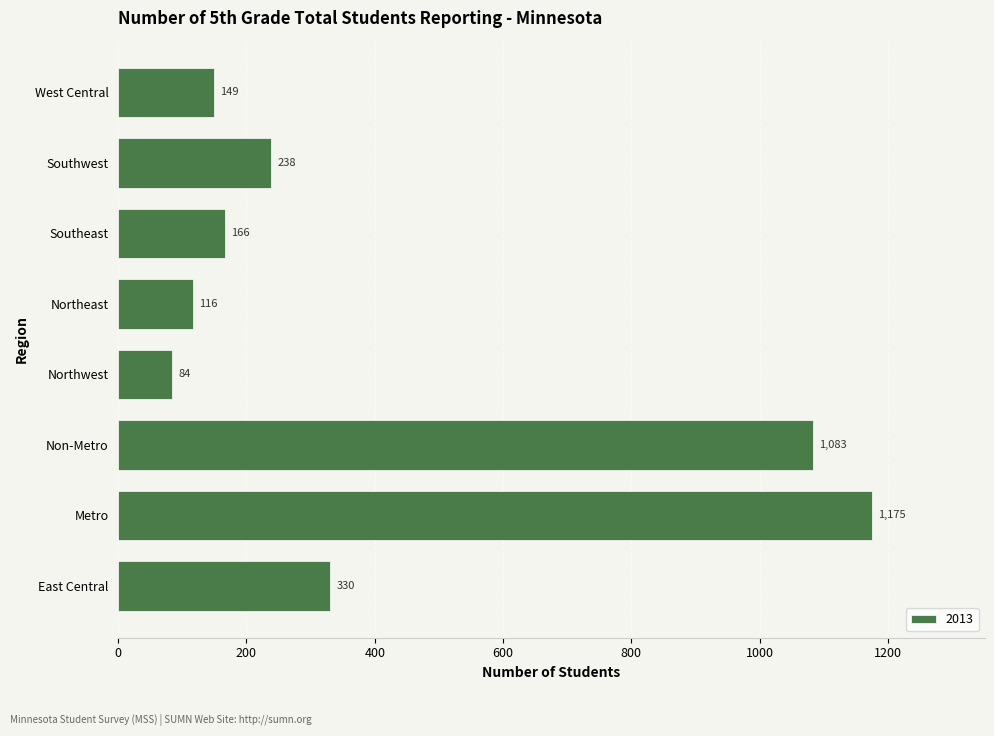

Is it true that the value at East Central is 559?

False